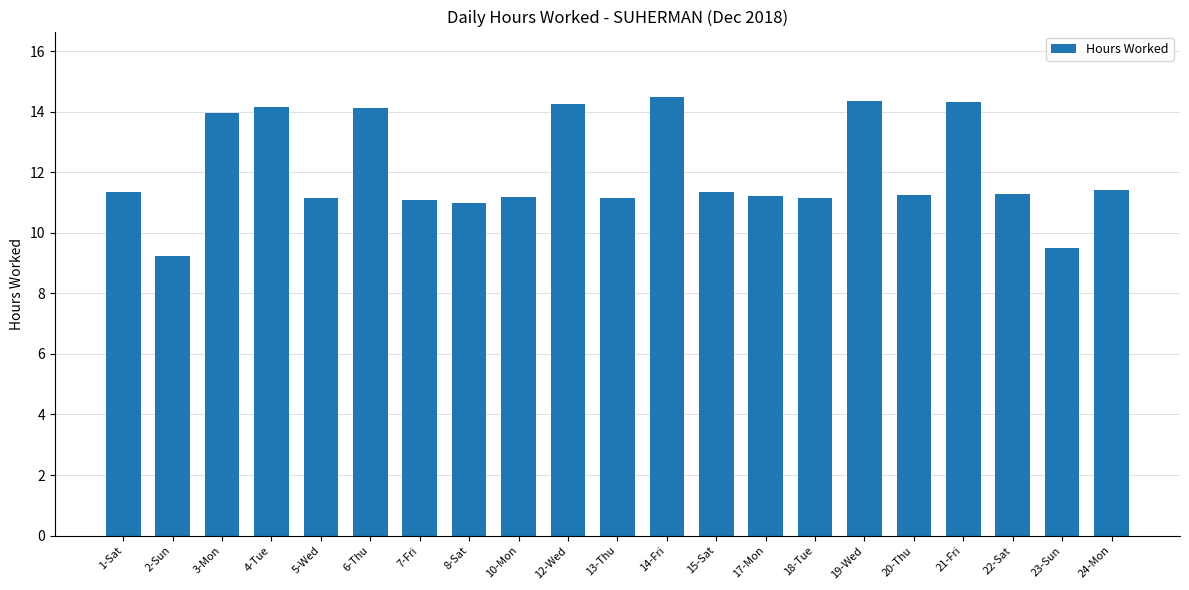

Which label corresponds to the smallest value in the chart?

2-Sun